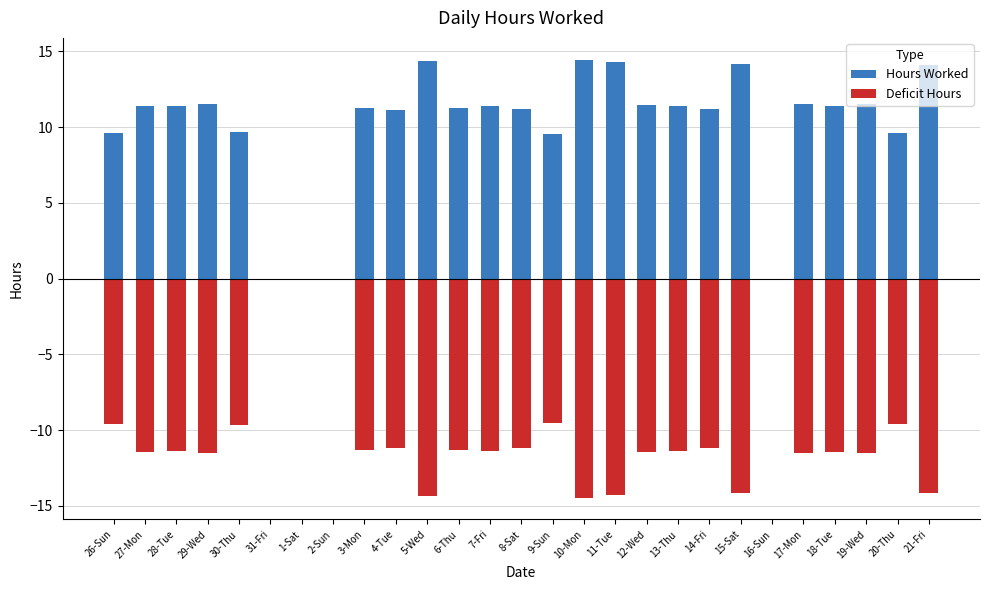

Reading right to left, extract all data points from this chart.

Hours Worked: 14.1	9.6	11.5	11.4	11.5	0.0	14.2	11.2	11.4	11.4	14.3	14.4	9.5	11.2	11.4	11.3	14.3	11.2	11.3	0.0	0.0	0.0	9.7	11.5	11.4	11.4	9.6
Deficit Hours: -14.1	-9.6	-11.5	-11.4	-11.5	0.0	-14.2	-11.2	-11.4	-11.4	-14.3	-14.4	-9.5	-11.2	-11.4	-11.3	-14.3	-11.2	-11.3	0.0	0.0	0.0	-9.7	-11.5	-11.4	-11.4	-9.6